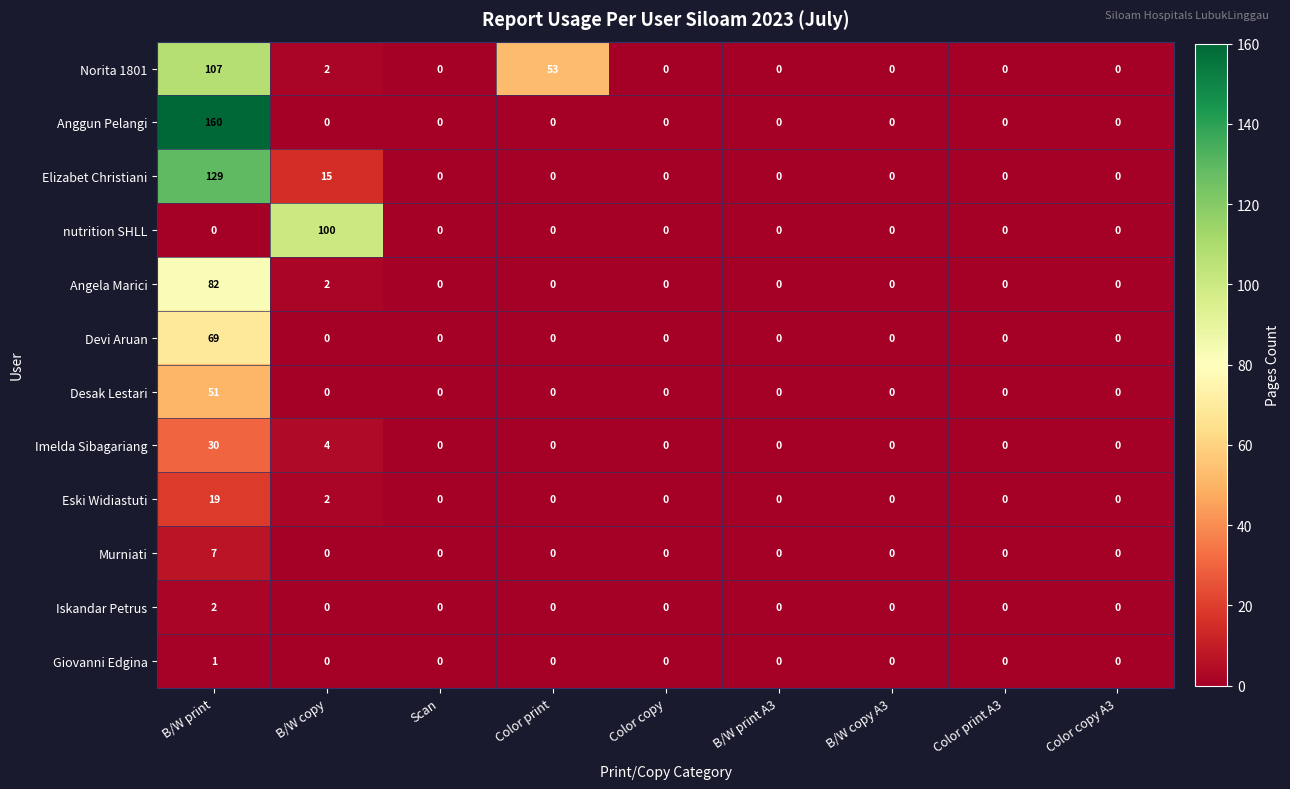

Which category has the highest value across all series?

B/W print